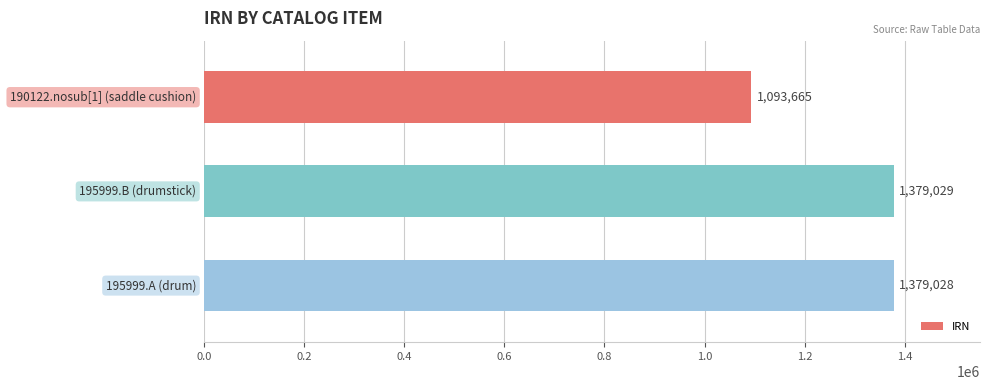

What is the average value?

1283907